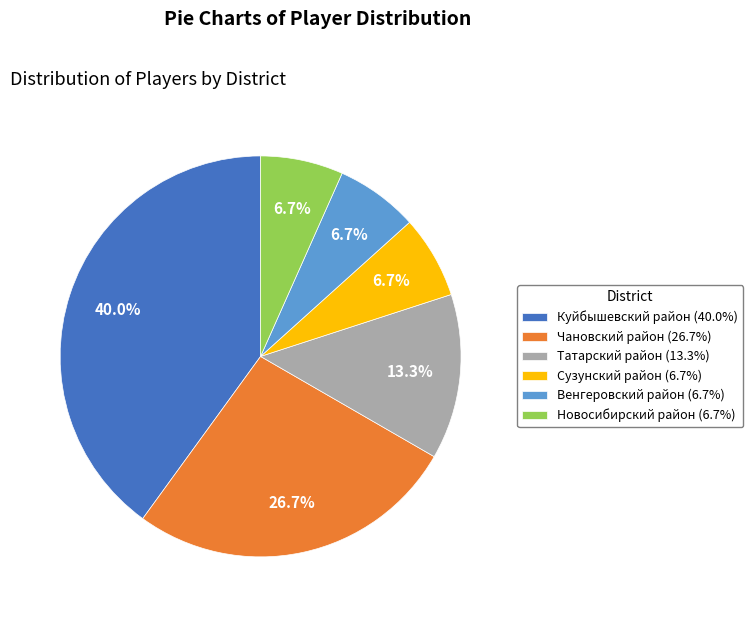

To the nearest percent, what is the combined percentage of Чановский район and Новосибирский район?

33%